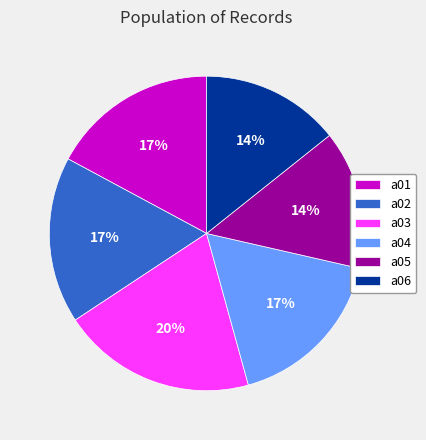

Which has a higher value, a04 or a03?

a03